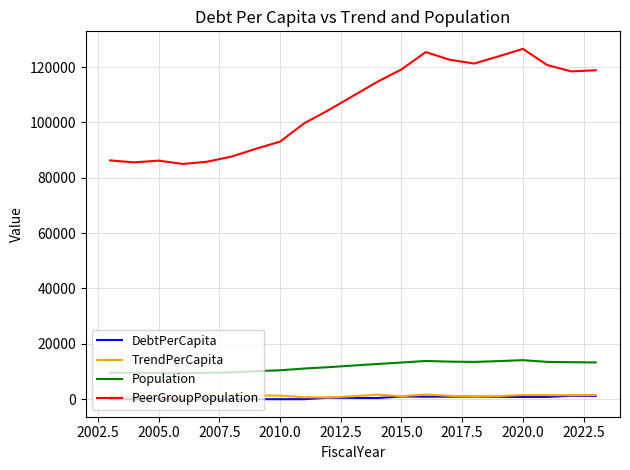

At how many categories does at least one series exceed 46699?

21